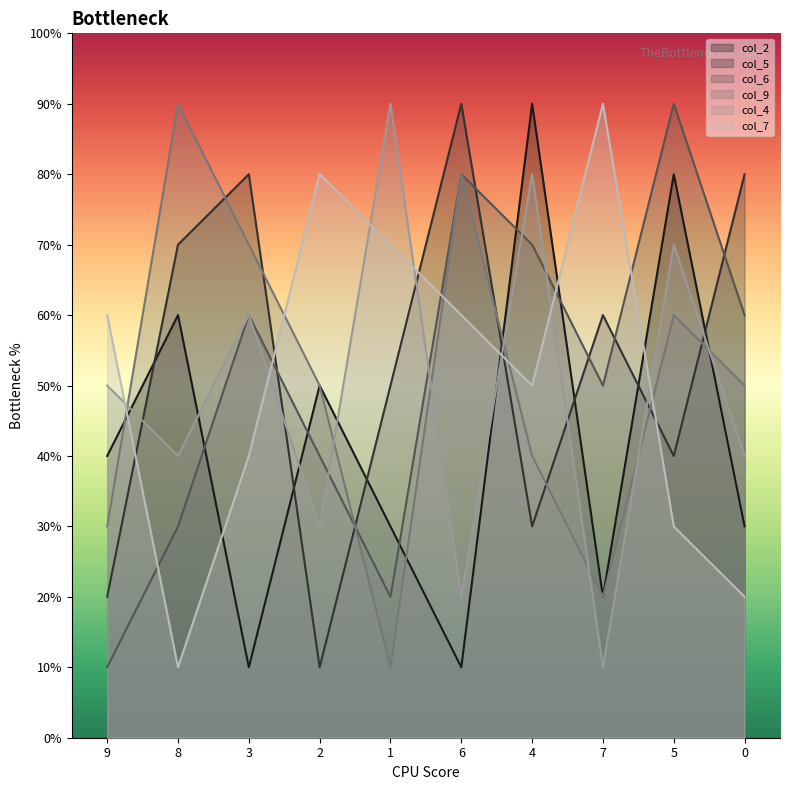

Does the chart have visible grid lines?

No